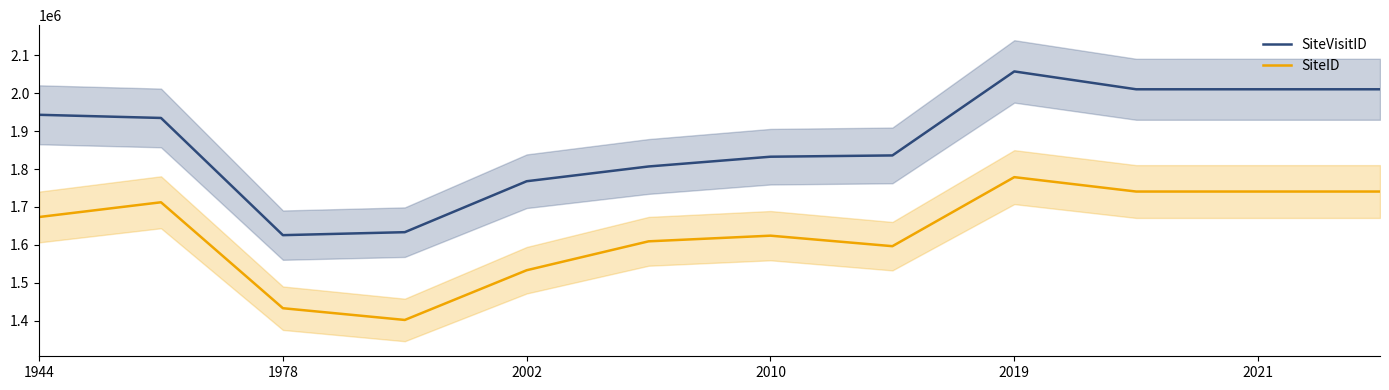

At which label is SiteID closest to 1590365?

7